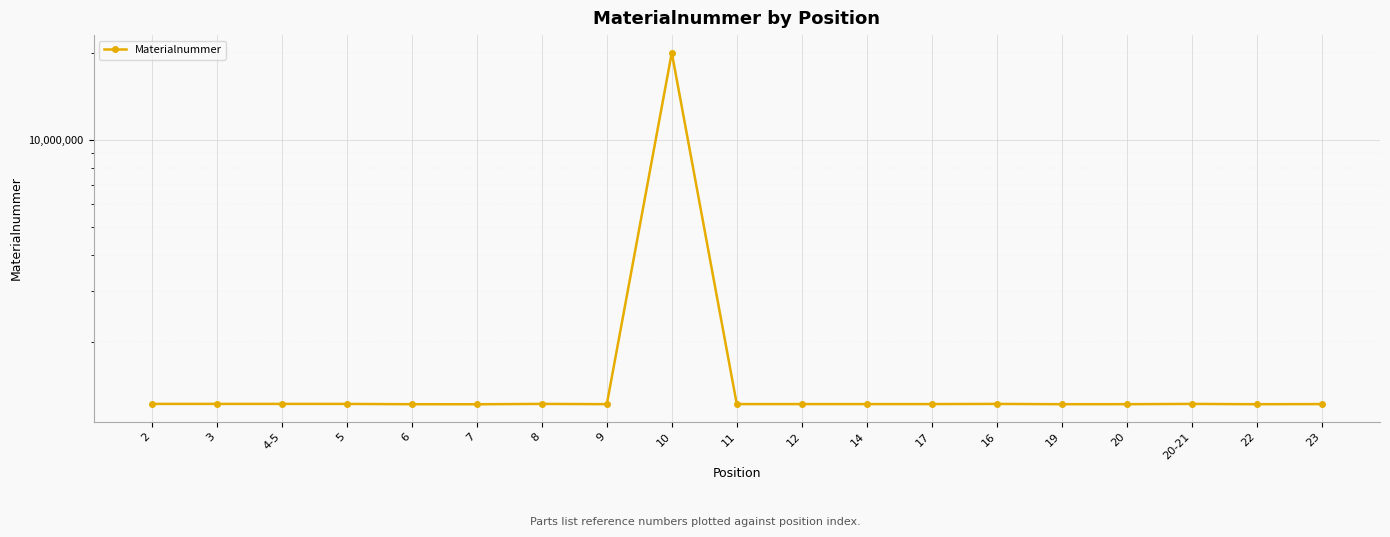

Reading left to right, transcribe all the data shown in this chart.

2=1225150	3=1225151	4-5=1225152	5=1225053	6=1222126	7=1221624	8=1225153	9=1222709	10=20002952	11=1223511	12=1223510	14=1223513	17=1223517	16=1225149	19=1222125	20=1222453	20-21=1225124	22=1222130	23=1223535